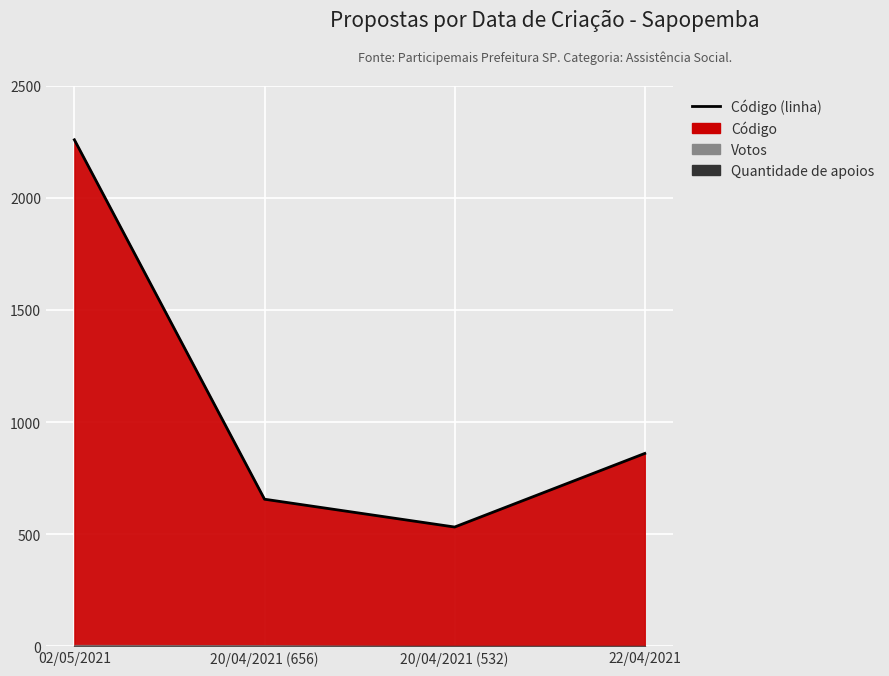

What is the smallest value displayed?

532